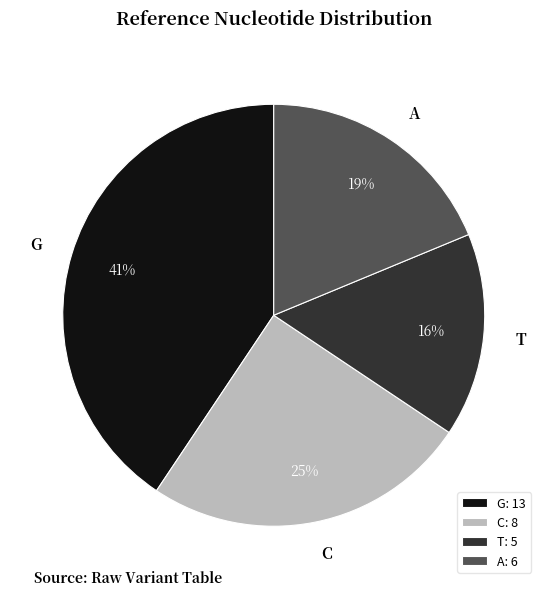

To the nearest percent, what is the difference between the C and G slice percentages?

16%